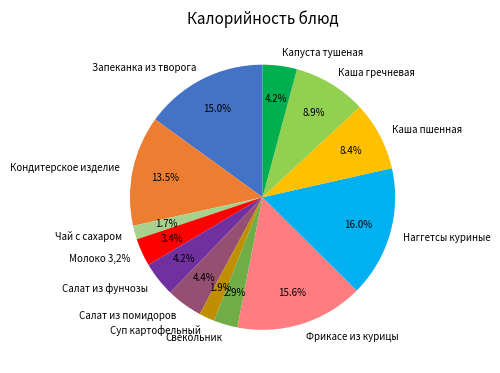

To the nearest percent, what percentage of the pie is Запеканка из творога?

15%